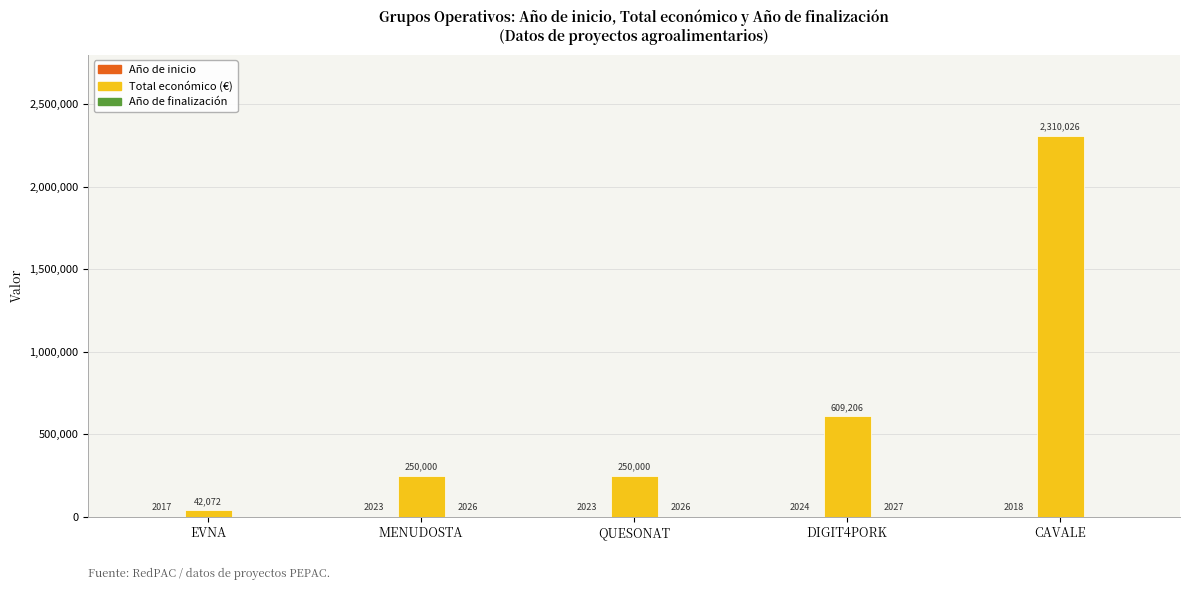

How many categories are shown in the chart?

5